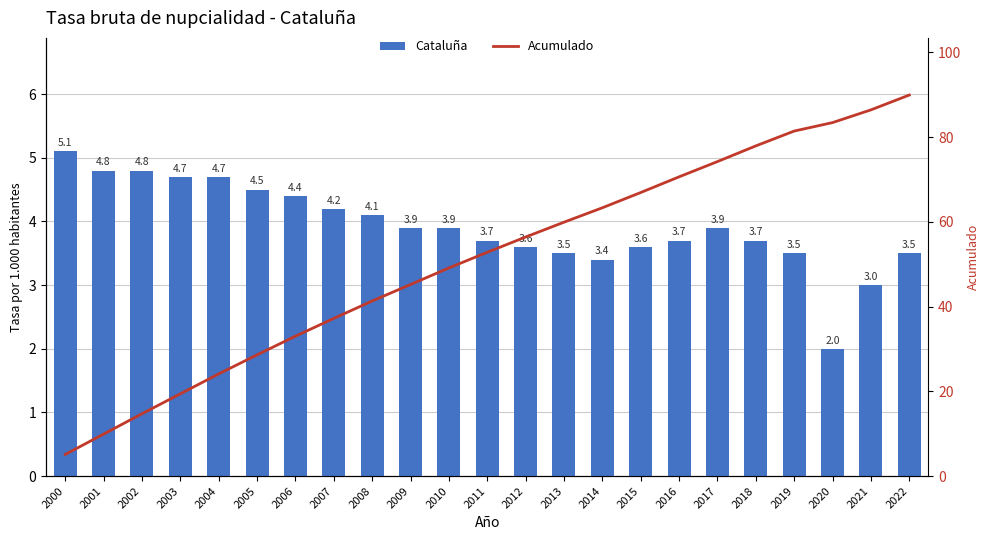

Which category has the lowest value across all series?

2020